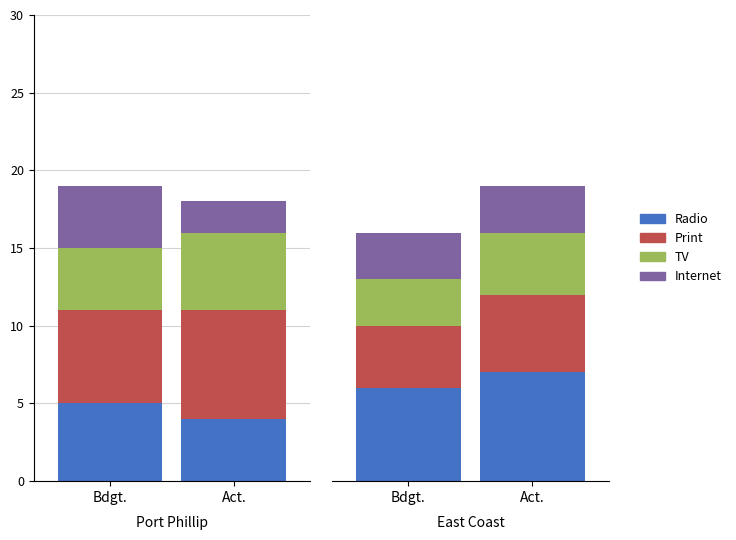

How many data points does each series have?

4